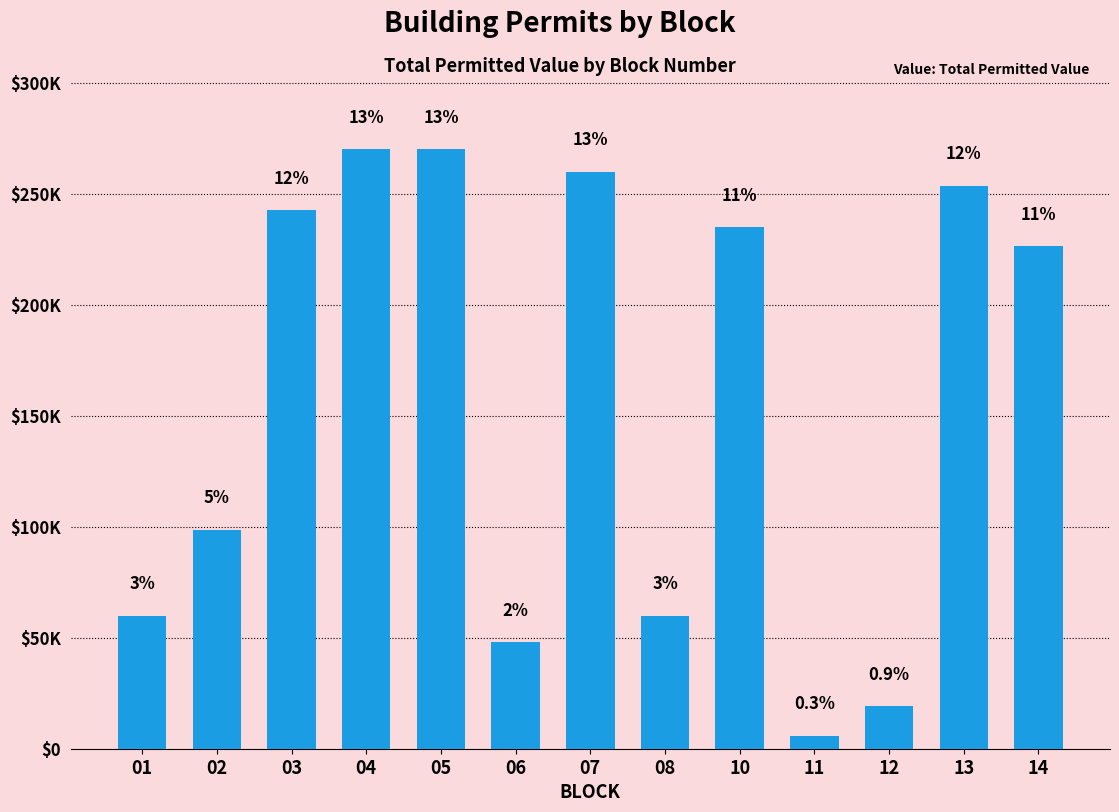

Is it true that the value at 07 is 157256?

False